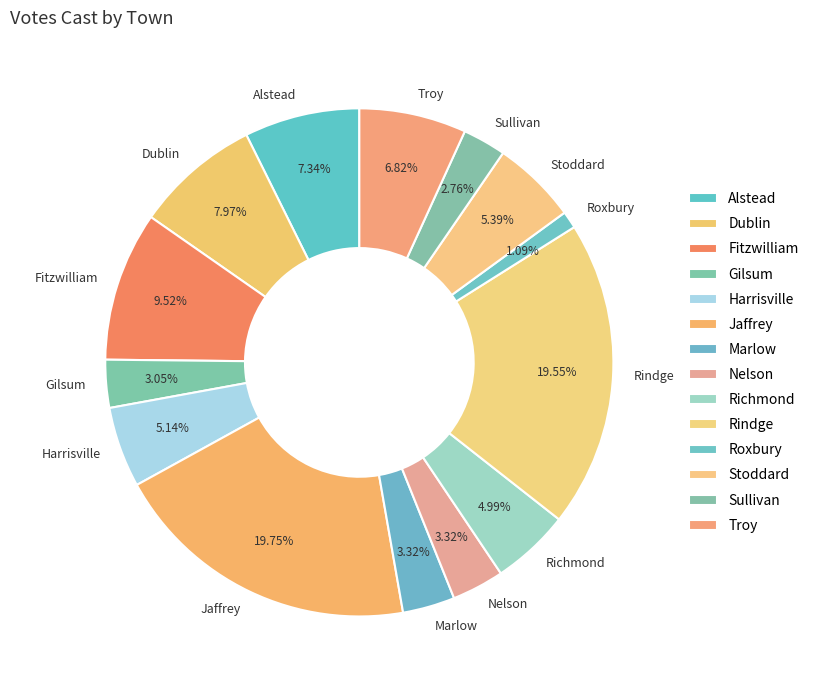

What percentage is the Marlow slice, to the nearest percent?

3%